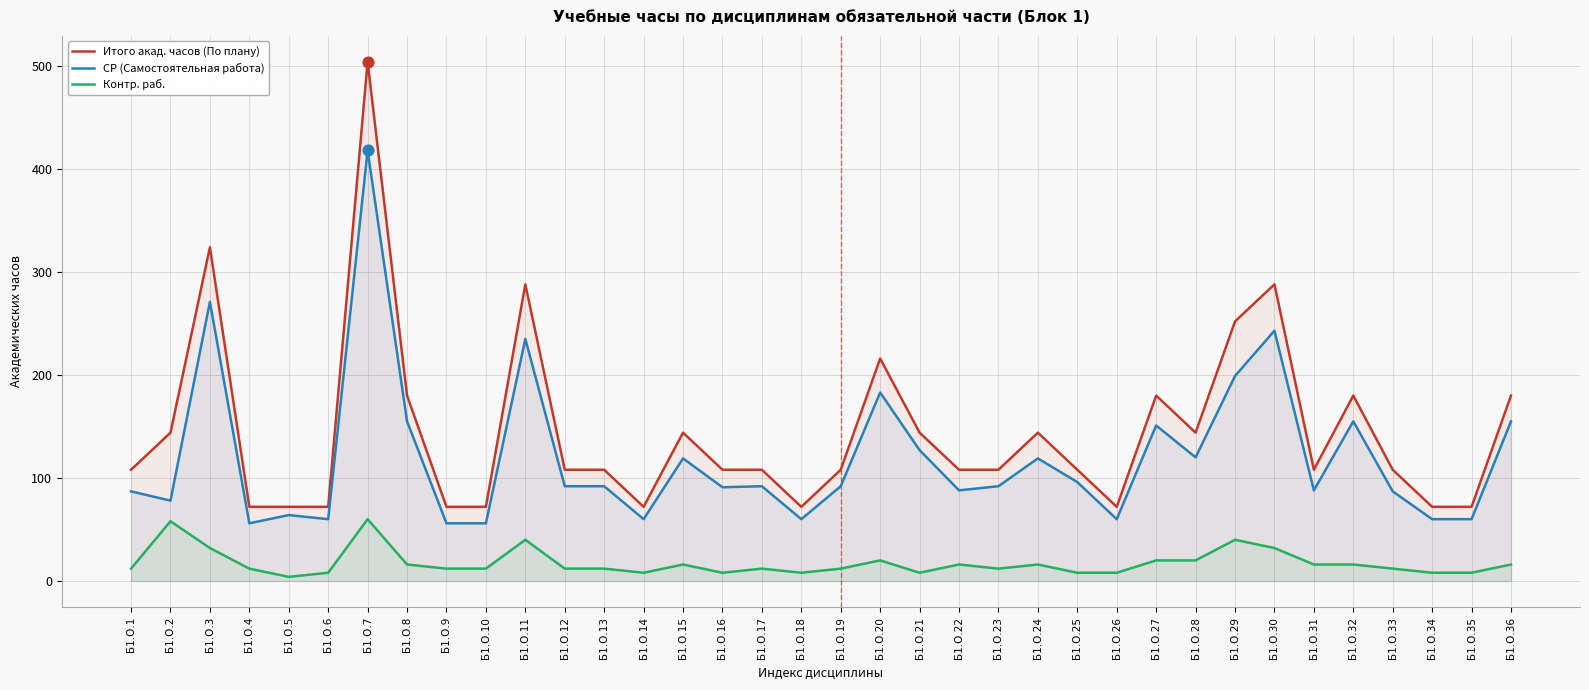

What are all the series names shown in the legend?

Итого акад. часов (По плану), СР (Самостоятельная работа), Контр. раб.